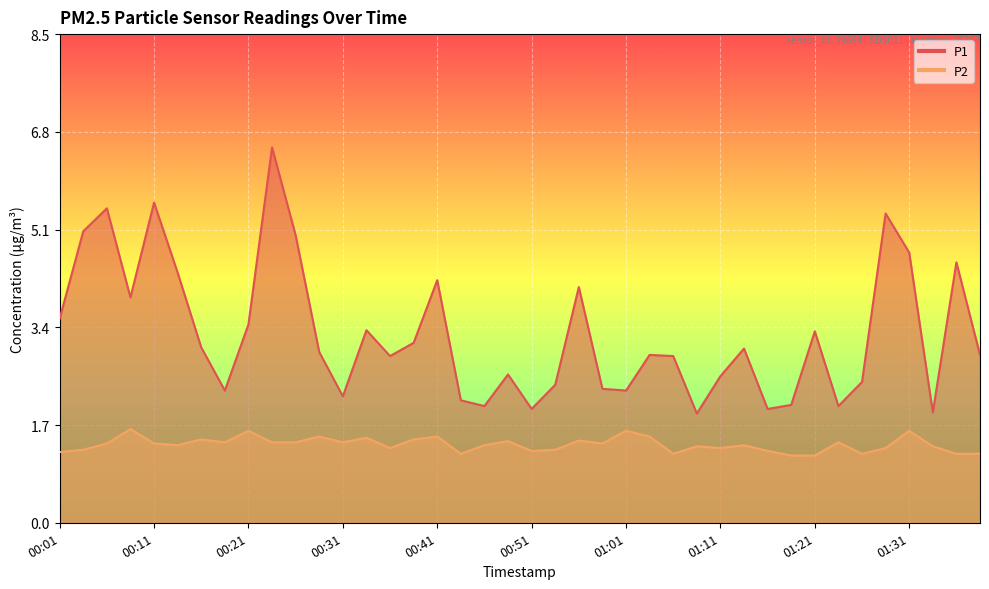

What are all the series names shown in the legend?

P1, P2